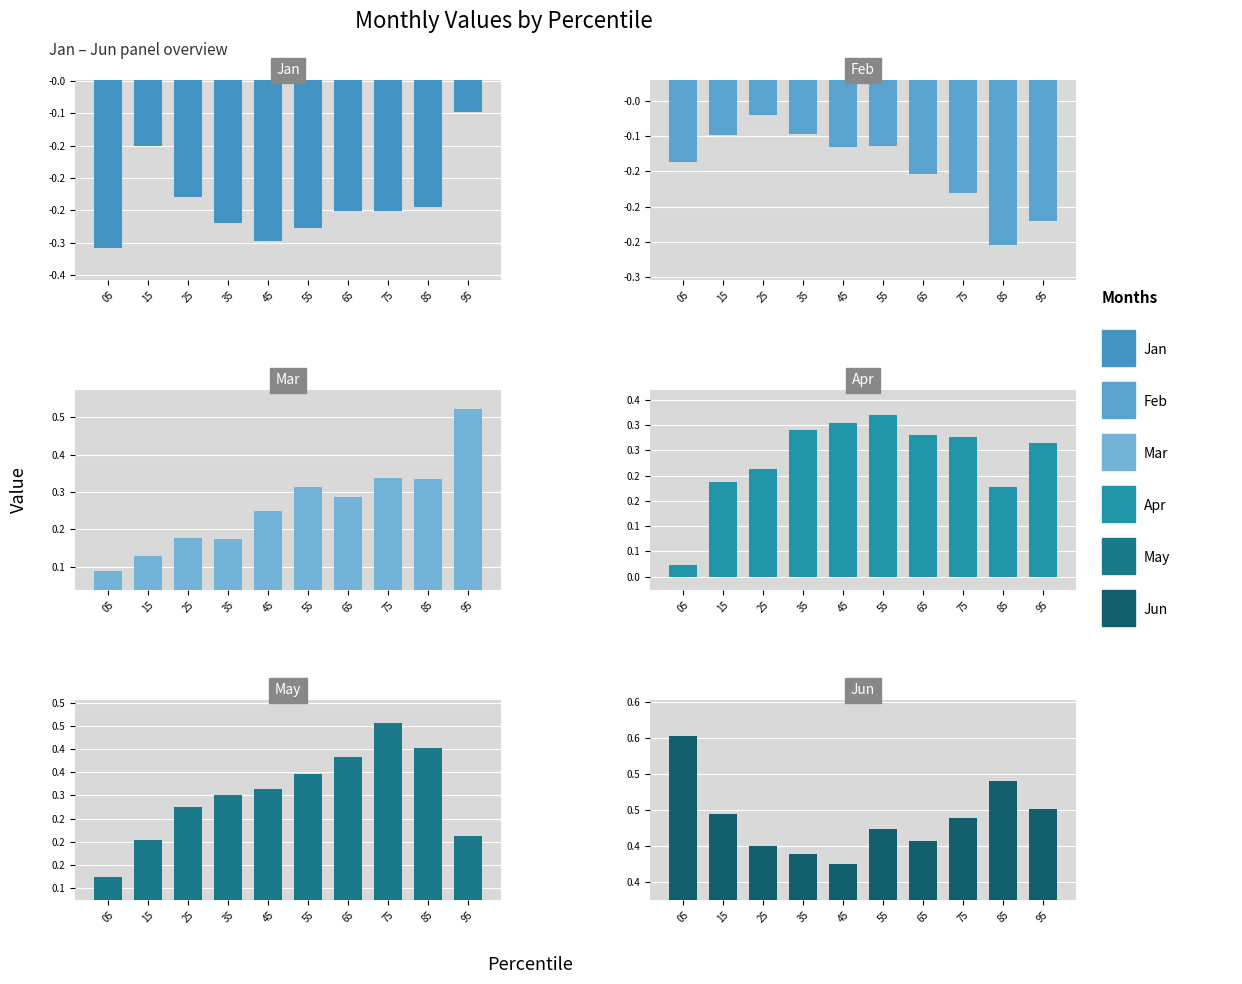

Reading right to left, list all the values displayed in this chart.

Jan: -0.1	-0.2	-0.3	-0.3	-0.3	-0.3	-0.3	-0.2	-0.2	-0.3
Feb: -0.2	-0.3	-0.2	-0.2	-0.1	-0.1	-0.1	-0.1	-0.1	-0.1
Mar: 0.5	0.3	0.3	0.3	0.3	0.2	0.2	0.2	0.1	0.1
Apr: 0.3	0.2	0.3	0.3	0.3	0.3	0.3	0.2	0.2	0.0
May: 0.2	0.4	0.5	0.4	0.3	0.3	0.3	0.3	0.2	0.1
Jun: 0.5	0.5	0.4	0.4	0.4	0.4	0.4	0.4	0.4	0.6